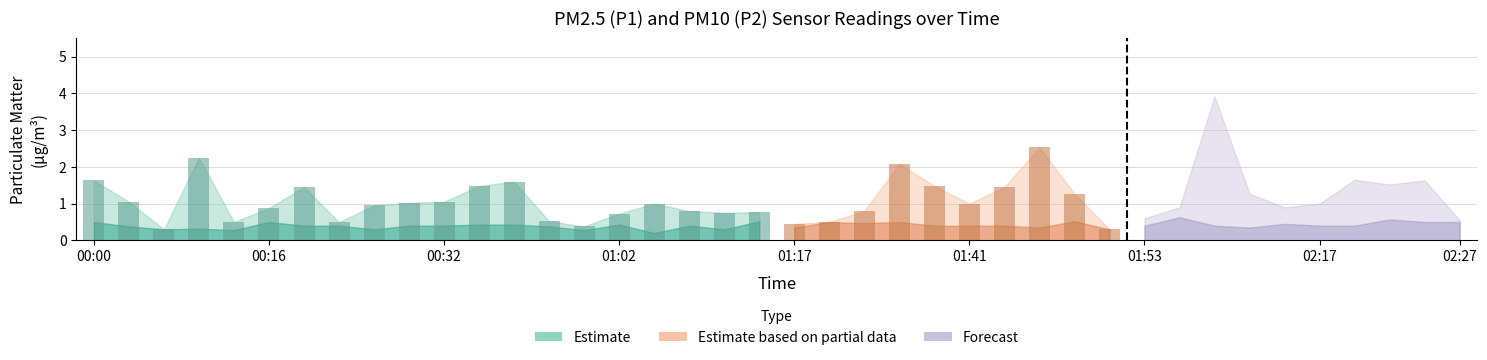

List the labels in order of P1 value, smallest first.

00:08, 01:51, 00:48, 01:17, 00:14, 00:24, 01:20, 00:40, 02:27, 01:53, 01:02, 01:09, 01:12, 01:07, 01:28, 00:16, 02:07, 02:14, 00:27, 01:04, 01:41, 02:17, 00:29, 00:03, 00:32, 01:48, 02:12, 00:21, 01:44, 00:35, 01:33, 02:22, 00:37, 00:00, 02:25, 02:20, 01:30, 00:11, 01:46, 02:09